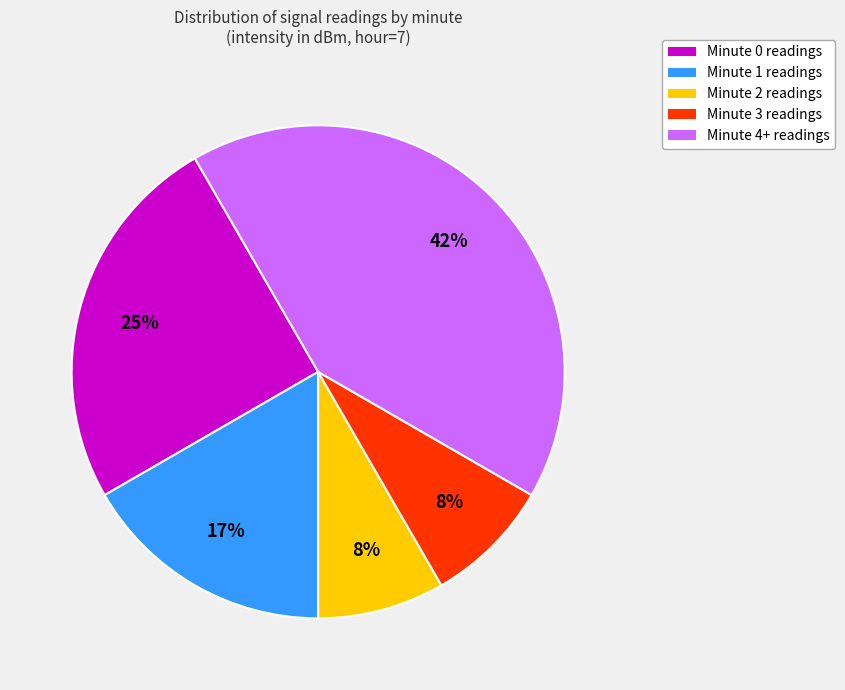

To the nearest percent, what portion does Minute 3 readings represent?

8%